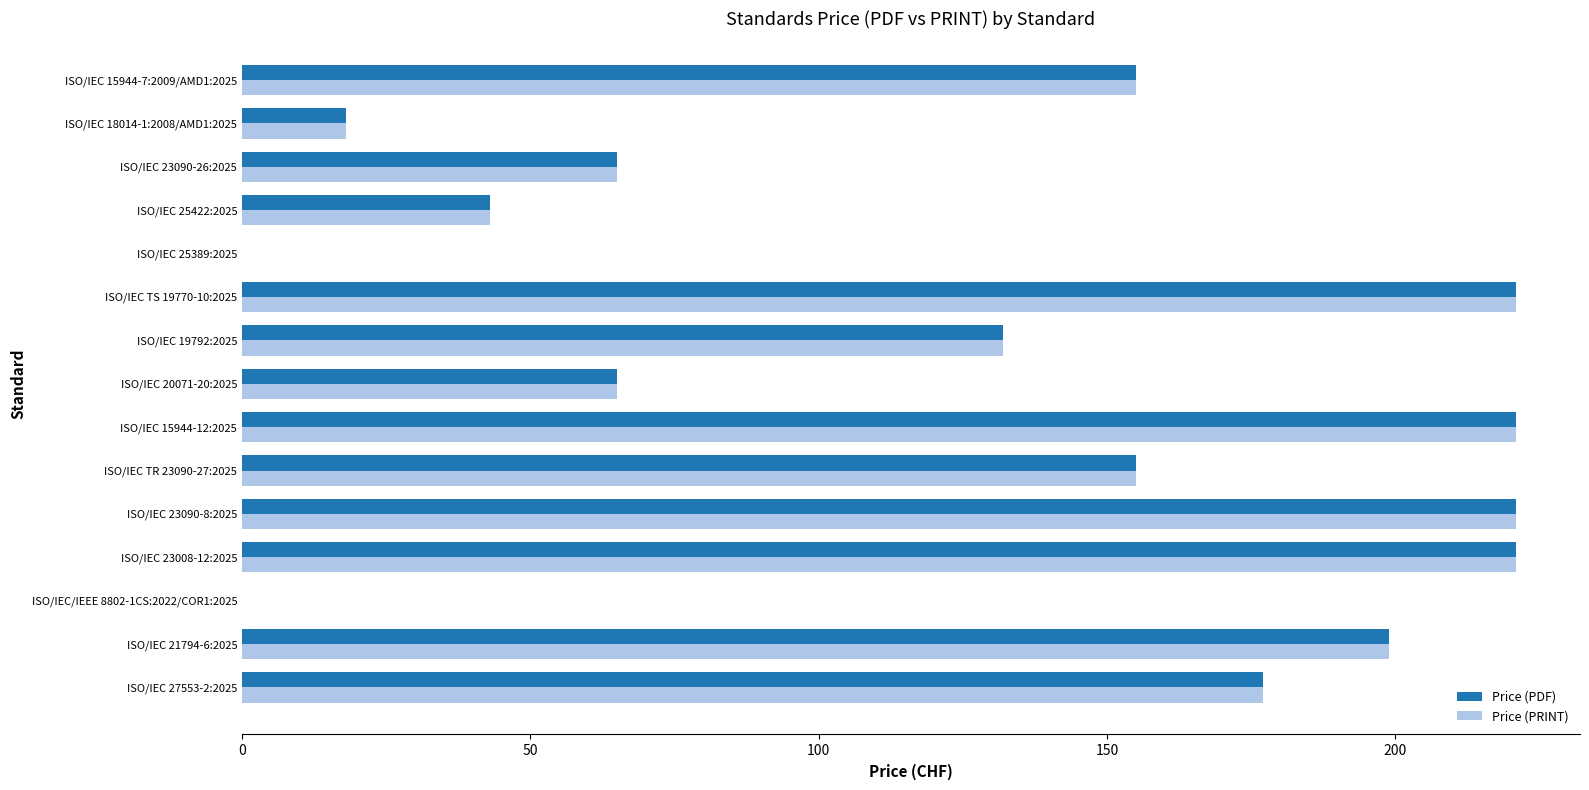

The value of Price (PDF) at ISO/IEC 25389:2025 is 108. True or false?

False